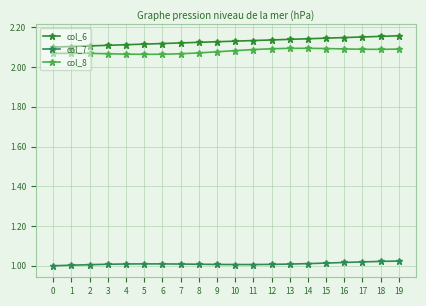

At how many categories does at least one series exceed 1?

20